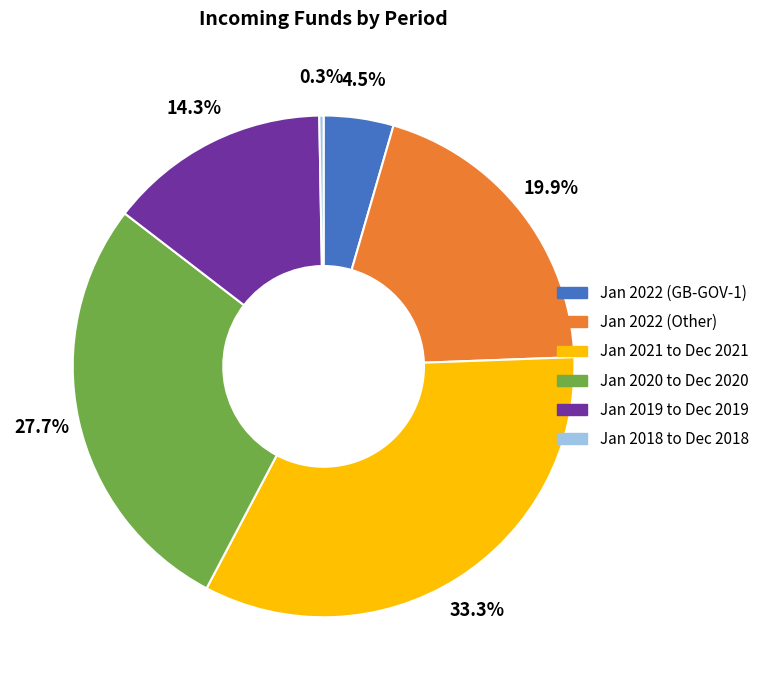

To the nearest percent, what is the average slice percentage?

17%